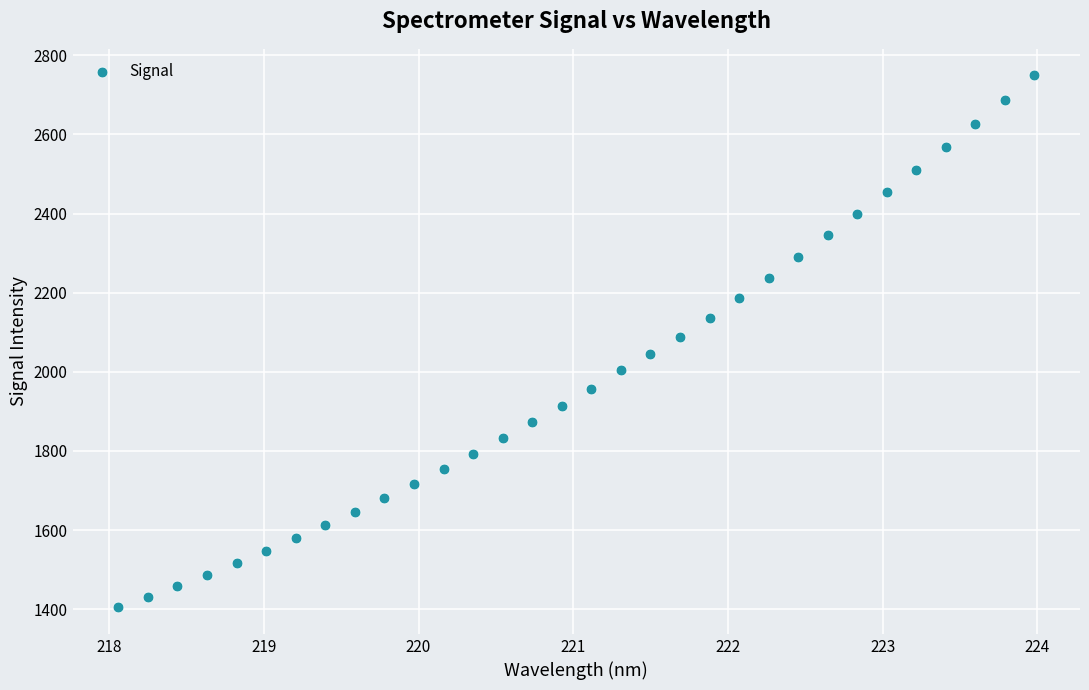

What is the range of X values (max minus min)?

5.9